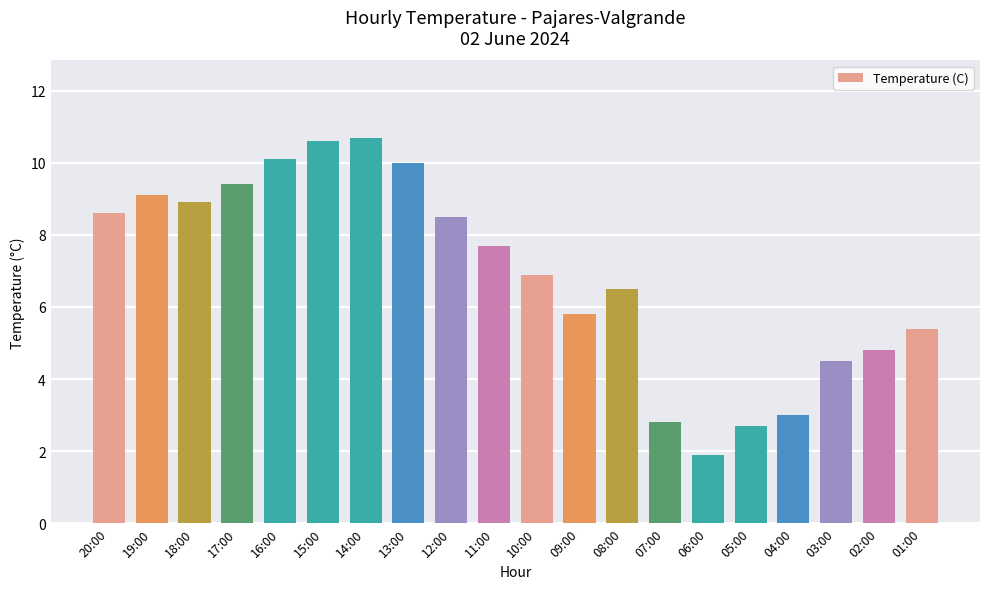

What is the minimum value shown in the chart?

1.9